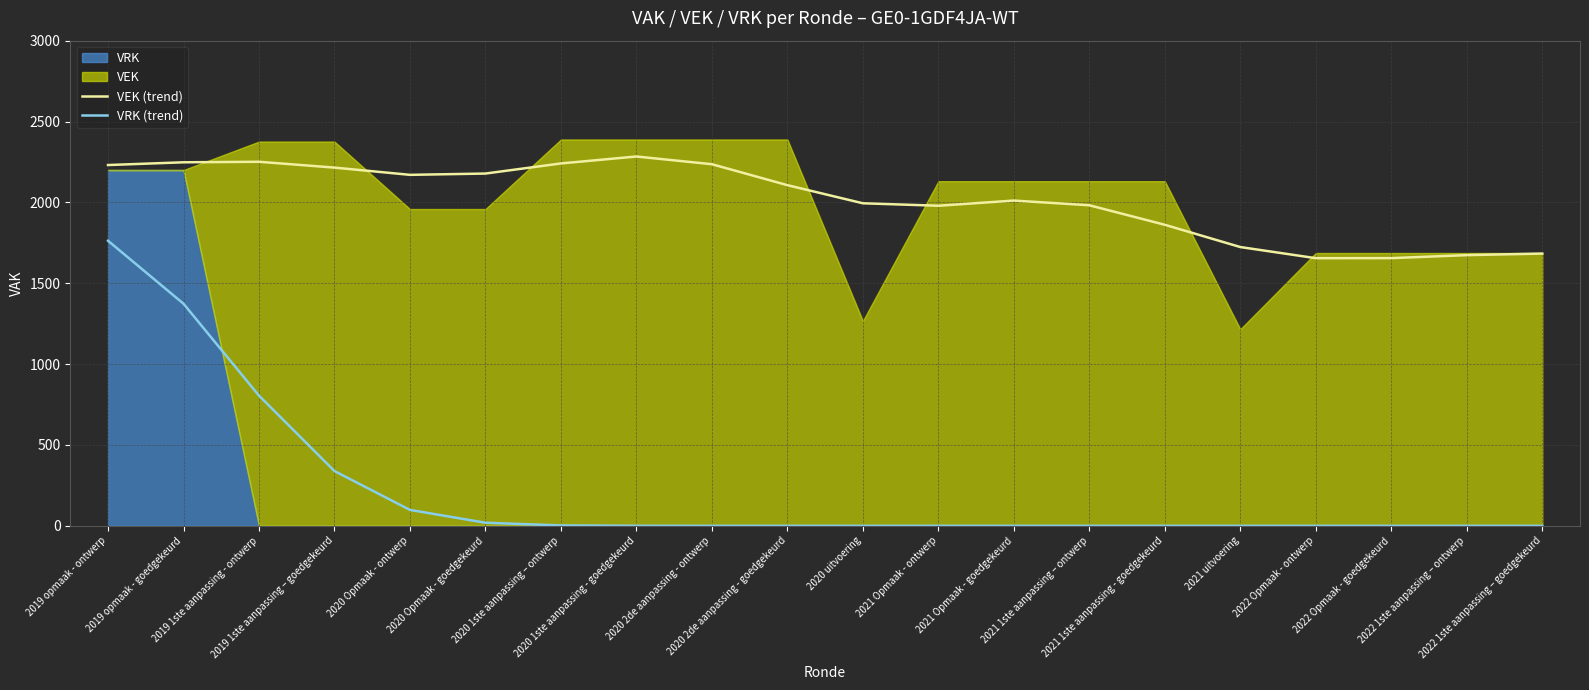

What is the average value of the VEK (trend) series?

2019.0